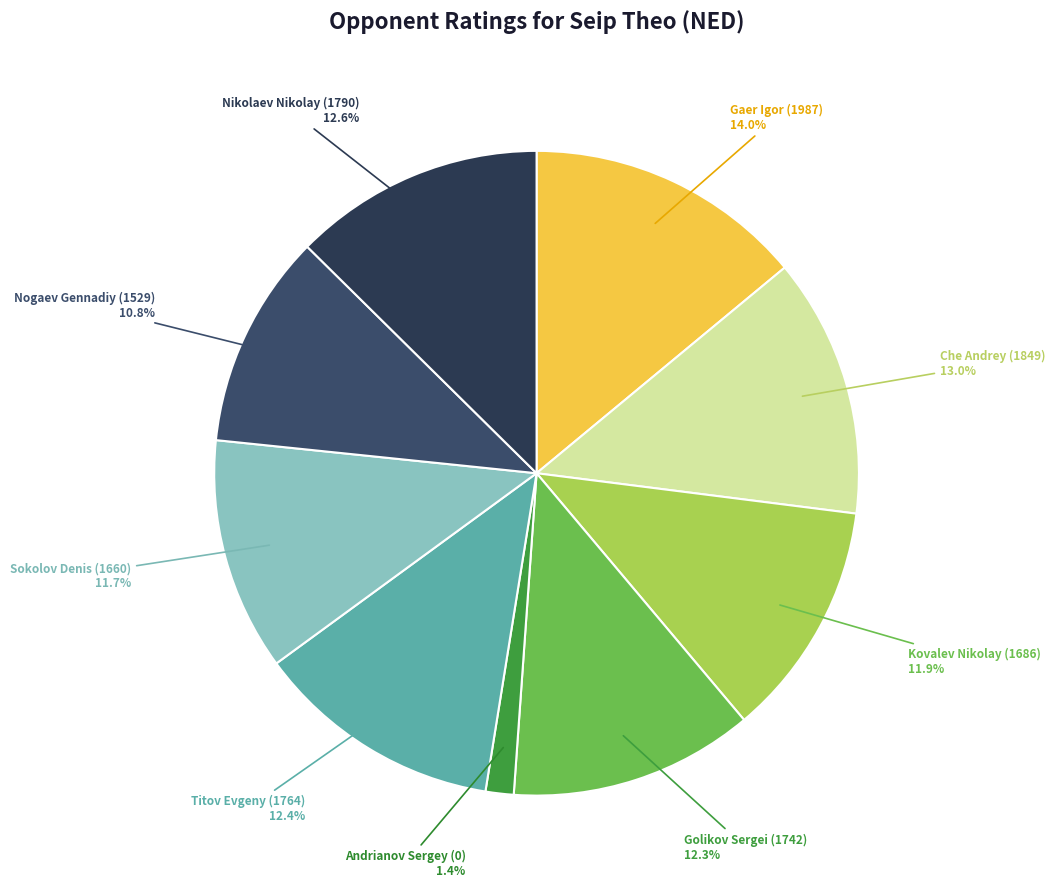

What percentage is the Titov Evgeny (1764) slice, to the nearest percent?

12%